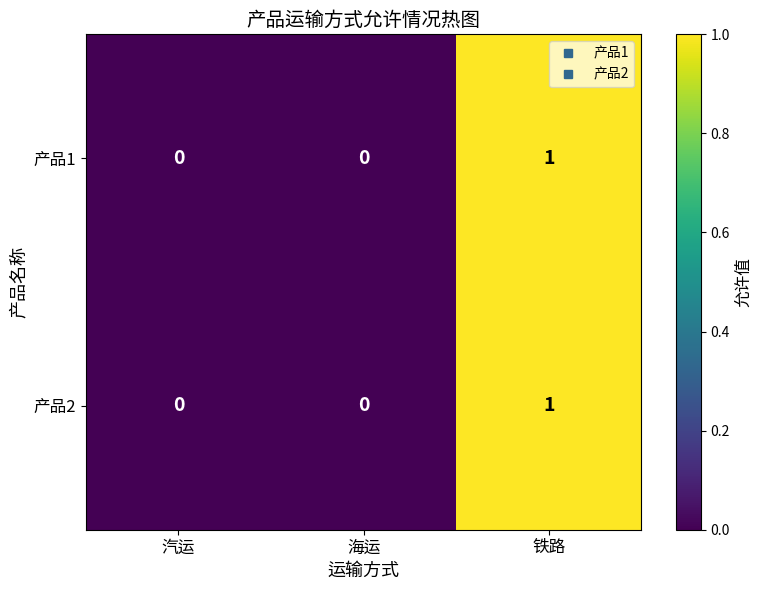

Count the 产品1 values in the range 0 to 1.

3